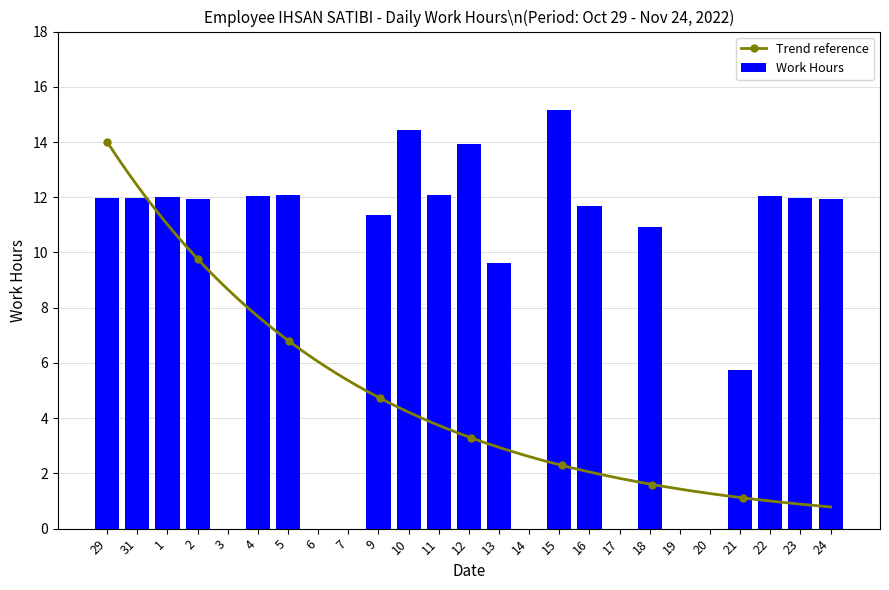

List the labels in order of value, smallest first.

3, 6, 7, 14, 17, 19, 20, 21, 13, 18, 9, 16, 2, 24, 31, 23, 29, 1, 22, 4, 5, 11, 12, 10, 15